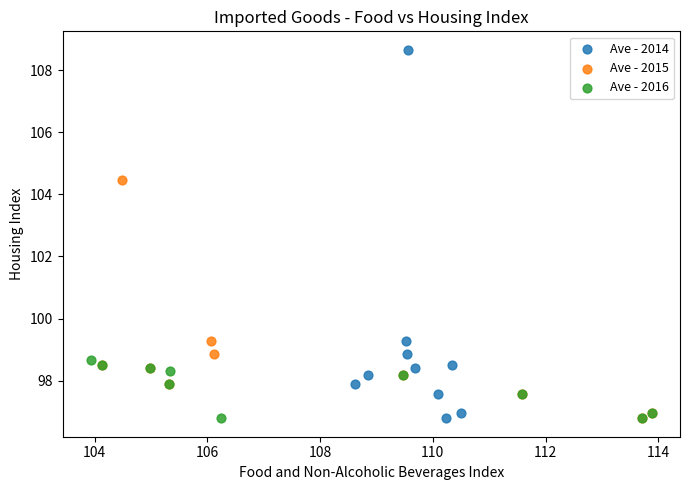

Which series has the largest Y range (max minus min)?

Ave - 2014